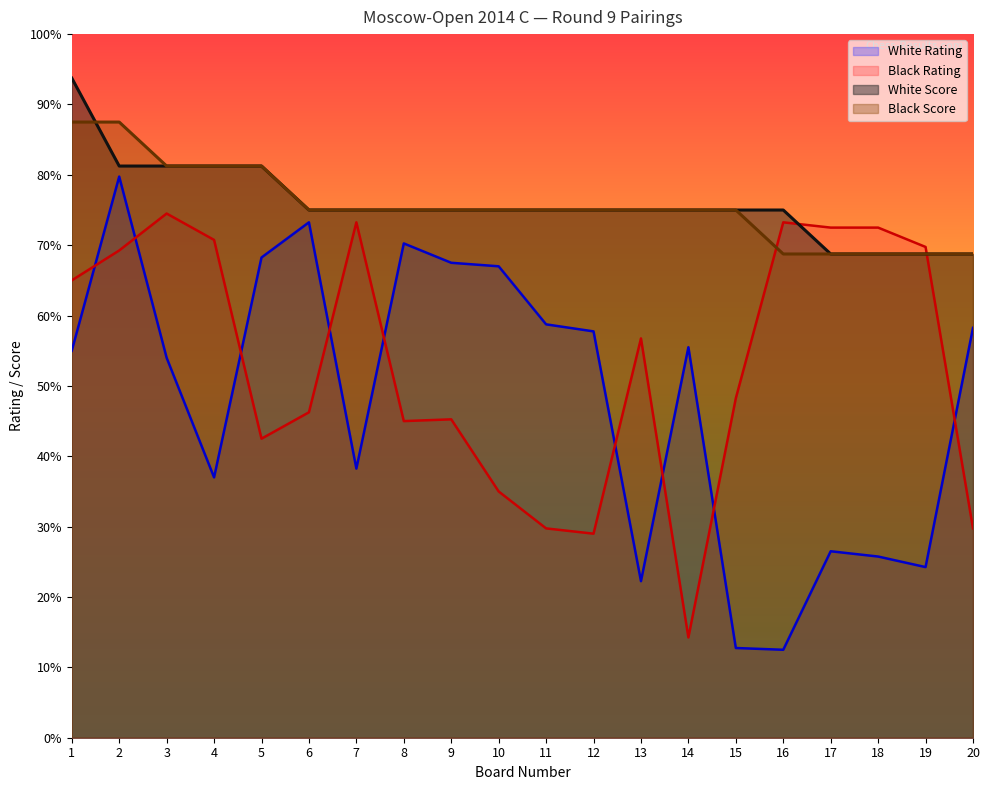

What is the sum of the White Score values at 7 and 11?

150.0